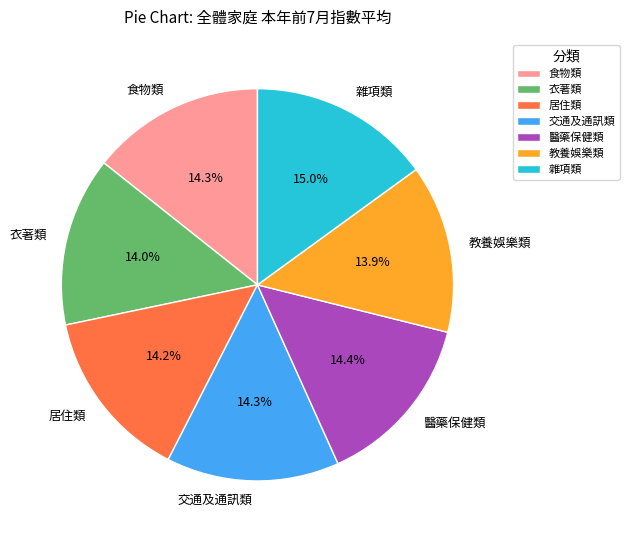

To the nearest percent, what percentage of the pie is 居住類?

14%